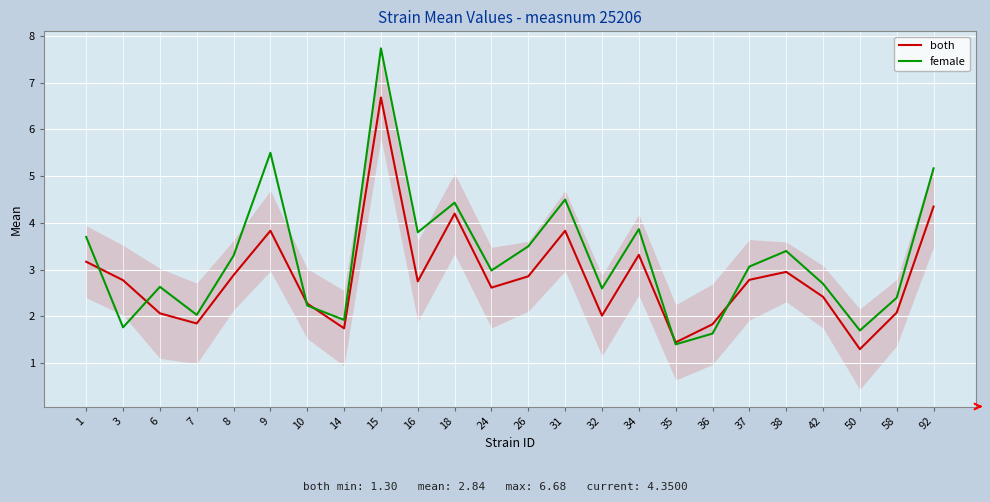

The value of female at 7 is 2.0. True or false?

True